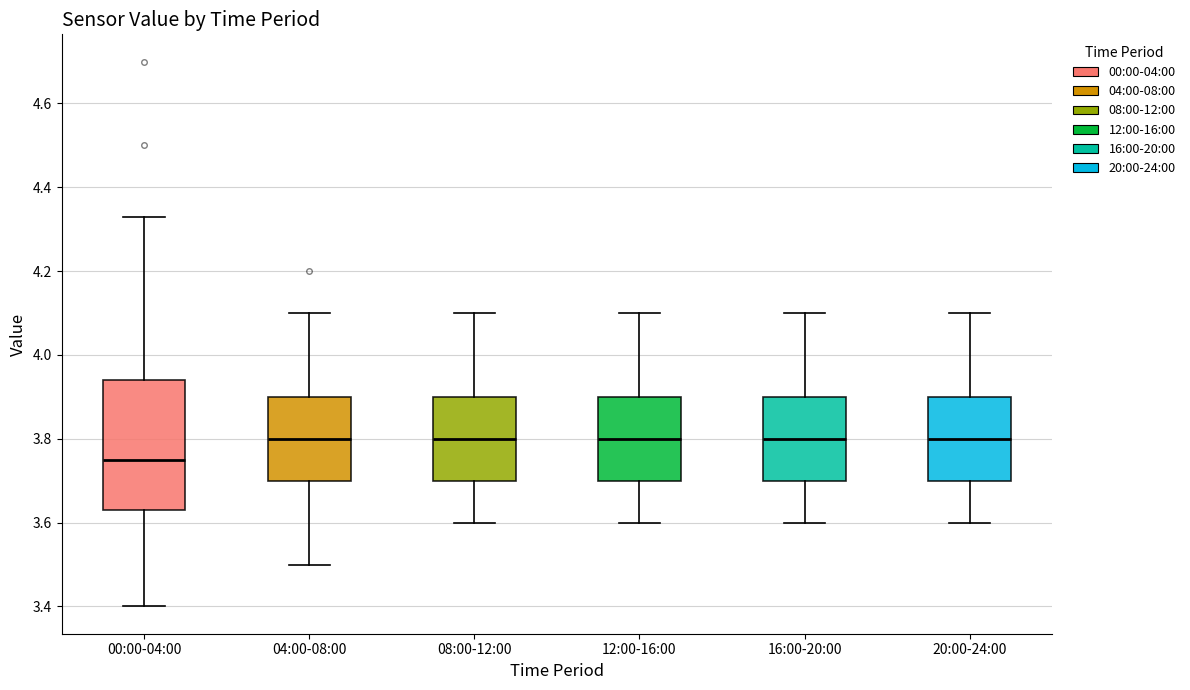

Where does the median line of the box for 12:00-16:00 sit on the y-axis? The values are not printed on the chart, so give them approximately, as read against the axis.

3.80